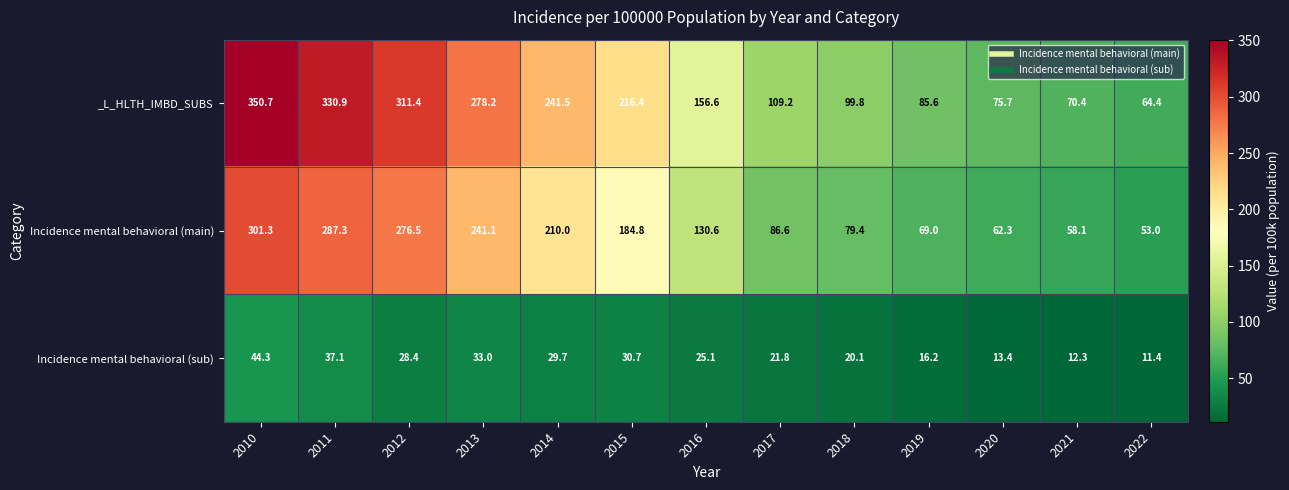

Which category has the highest value across all series?

2010